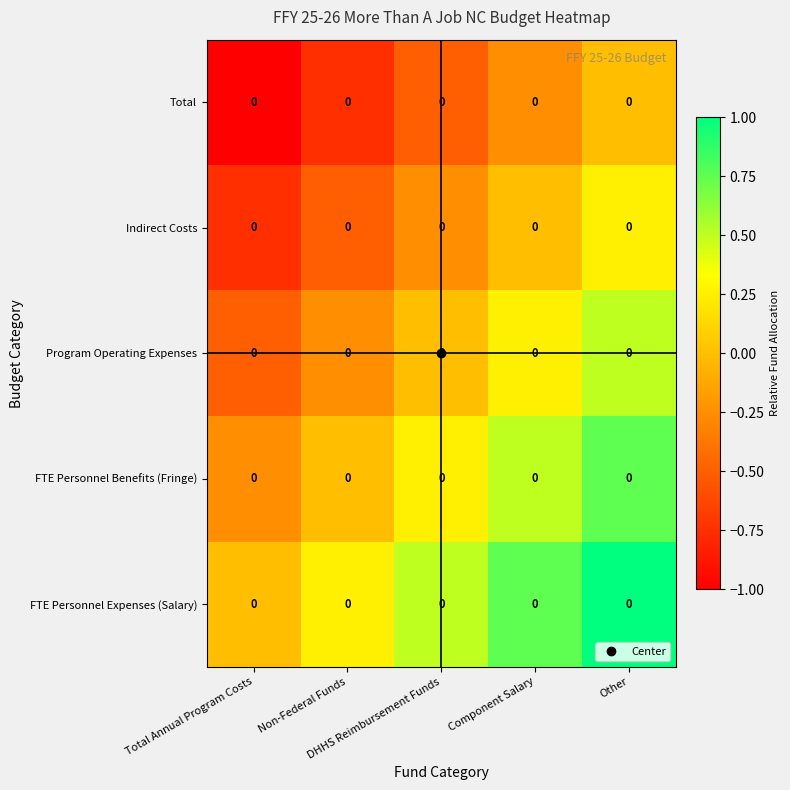

Which series has the widest spread of values?

FTE Personnel Expenses (Salary)